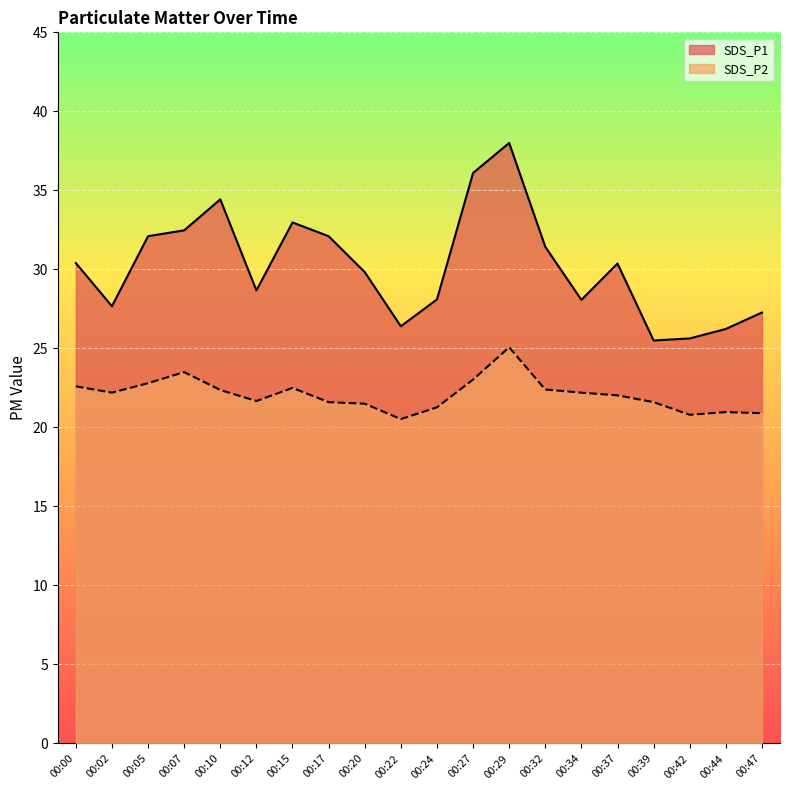

Which has a higher value, 00:44 or 00:10?

00:10